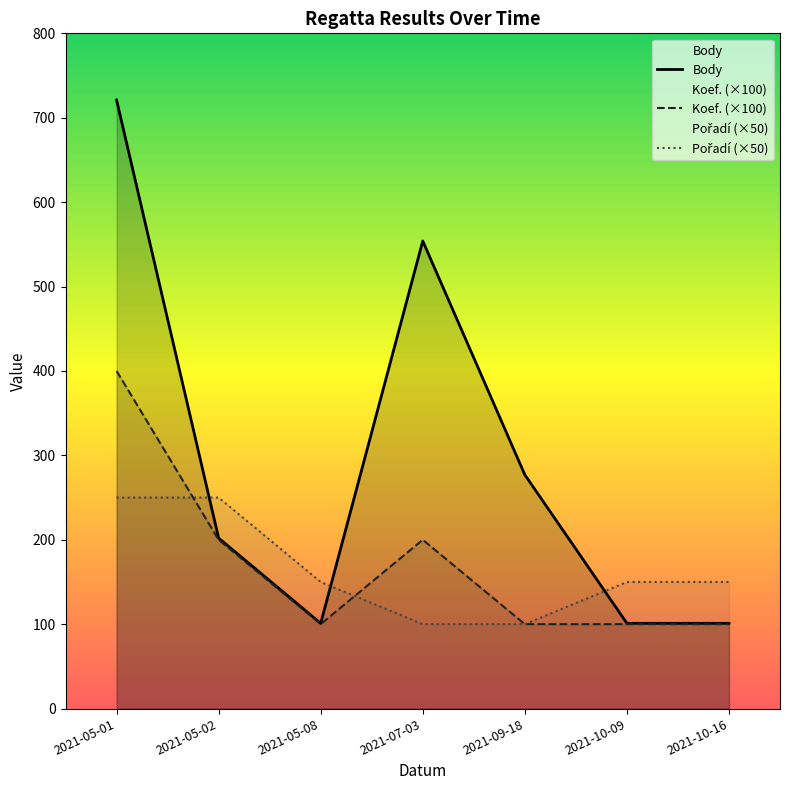

The Pořadí series shows 250 at 2021-05-02. True or false?

True